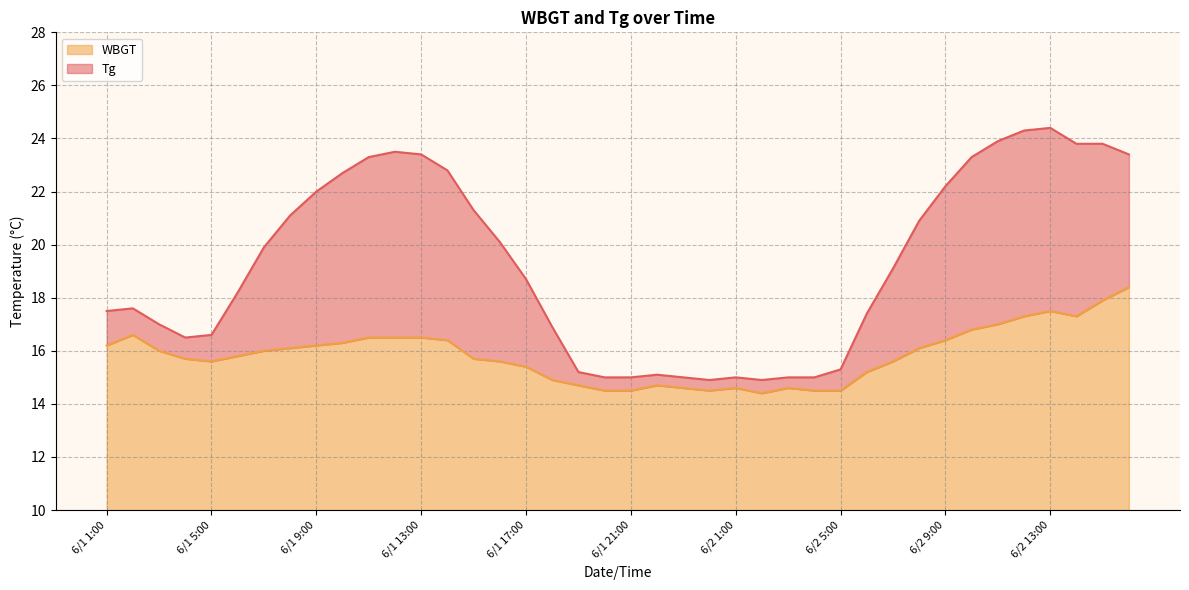

What is the label of the 19th point from the right?

6/1 22:00